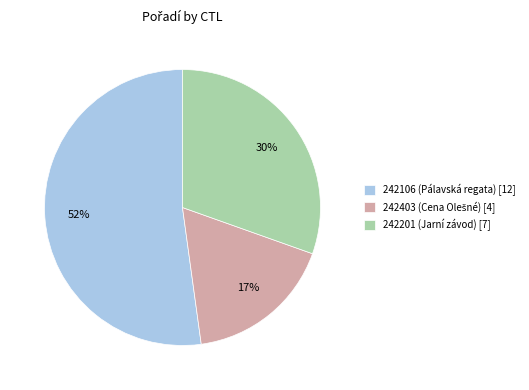

Approximately how many times larger is the value at 242201 (Jarní závod) compared to 242106 (Pálavská regata)?

0.6